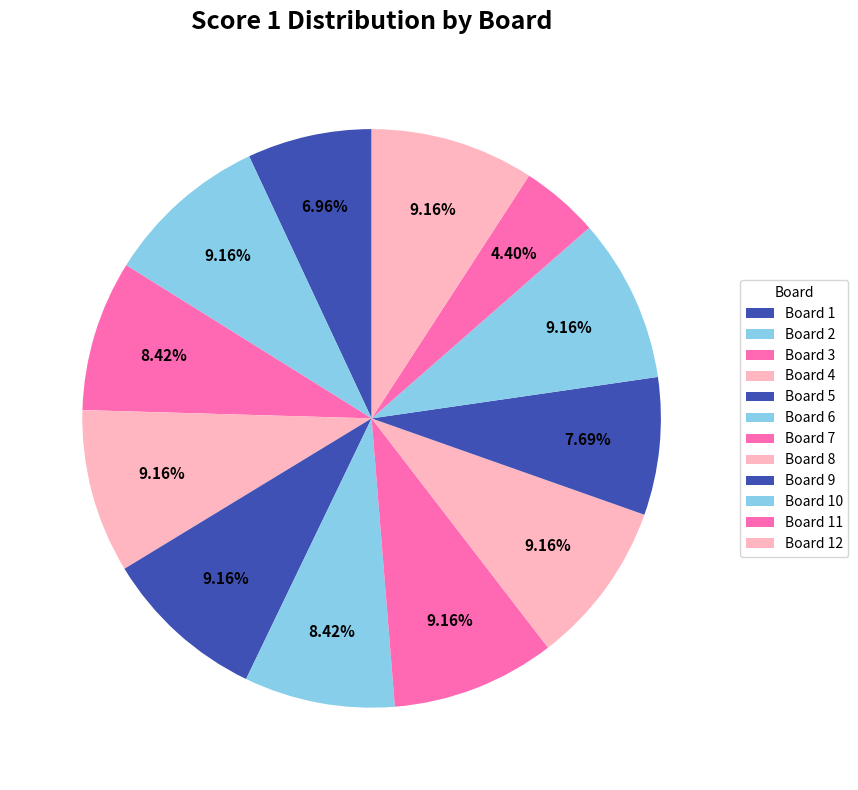

How many segments does this pie chart have?

12